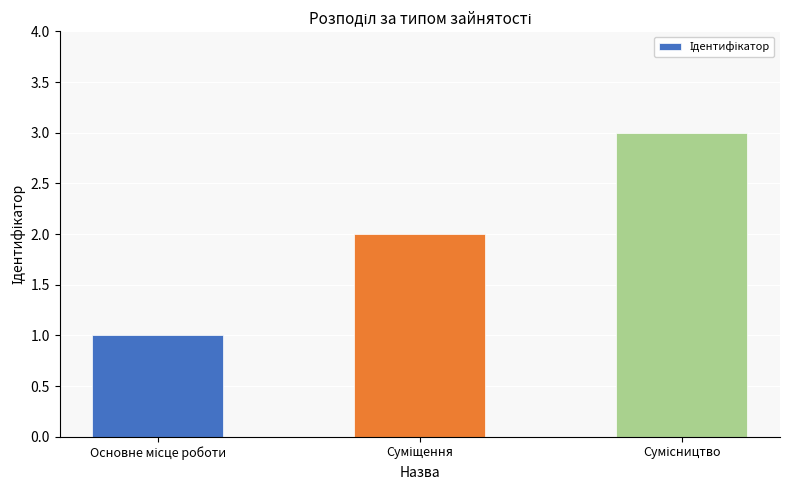

How many values are between 1 and 3?

3